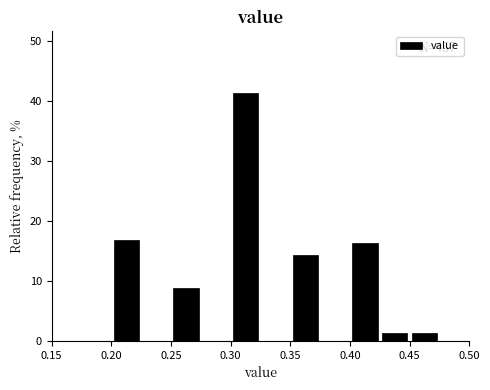

Which range on the x-axis has the tallest bar?

0.300 to 0.325